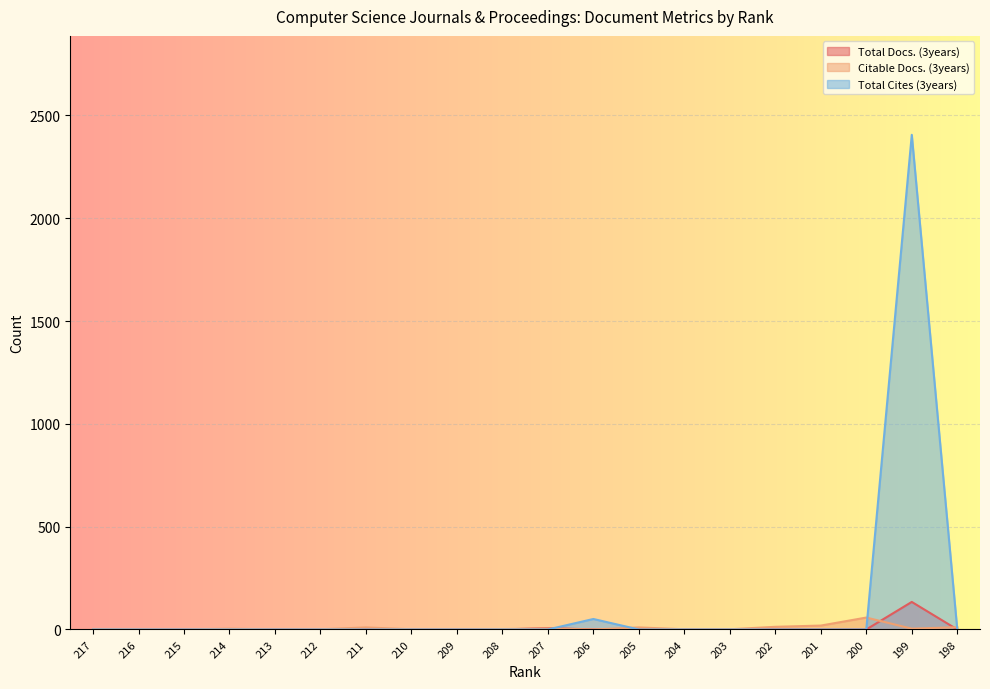

How many categories are shown in the chart?

20